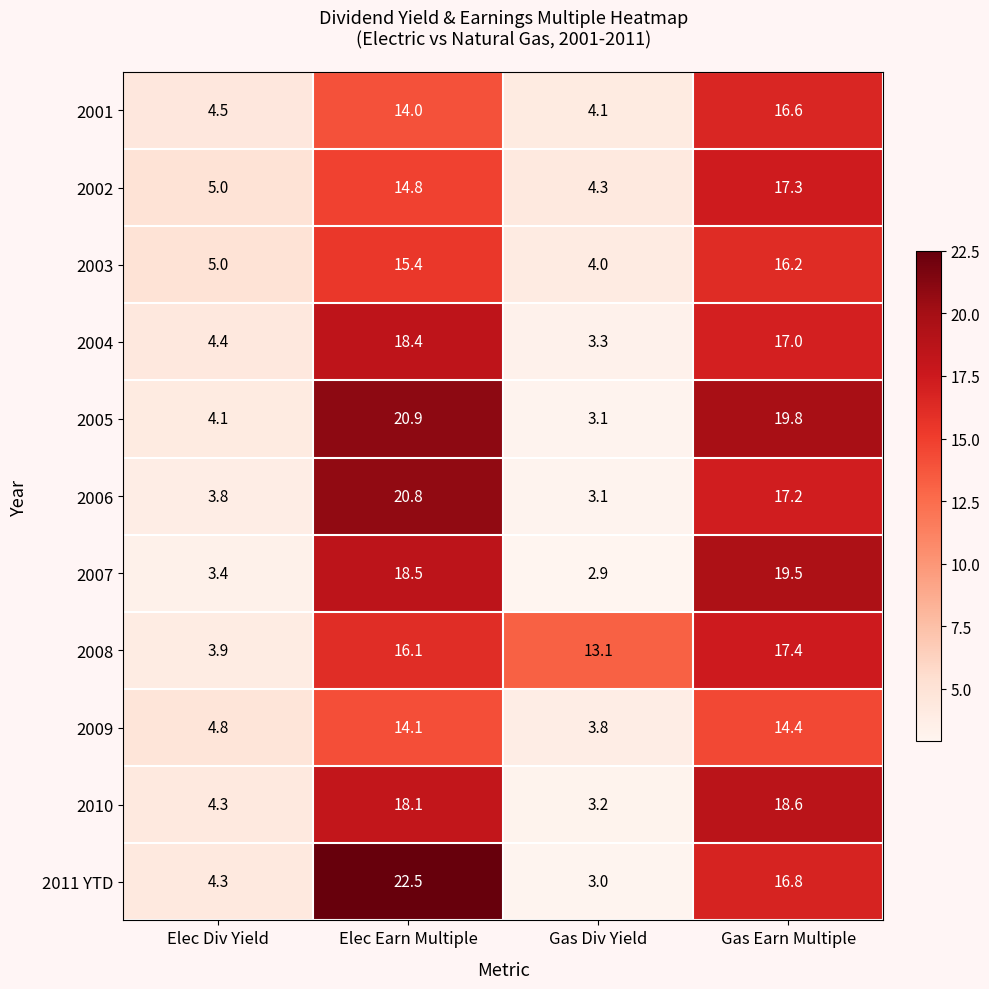

Read the 2008 value at Gas Earn Multiple.

17.4